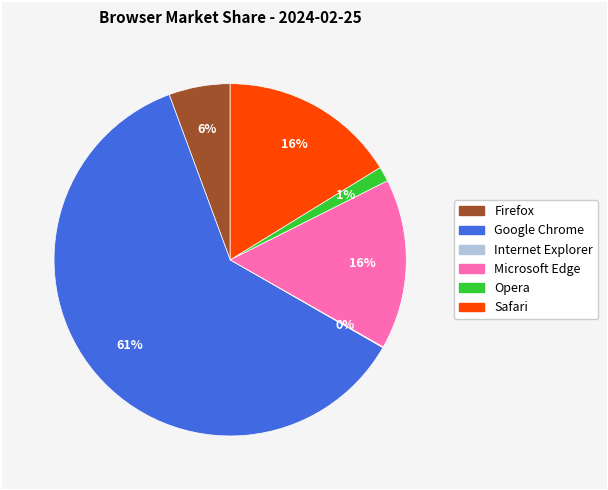

Combined, do Microsoft Edge and Firefox account for over 50%?

No